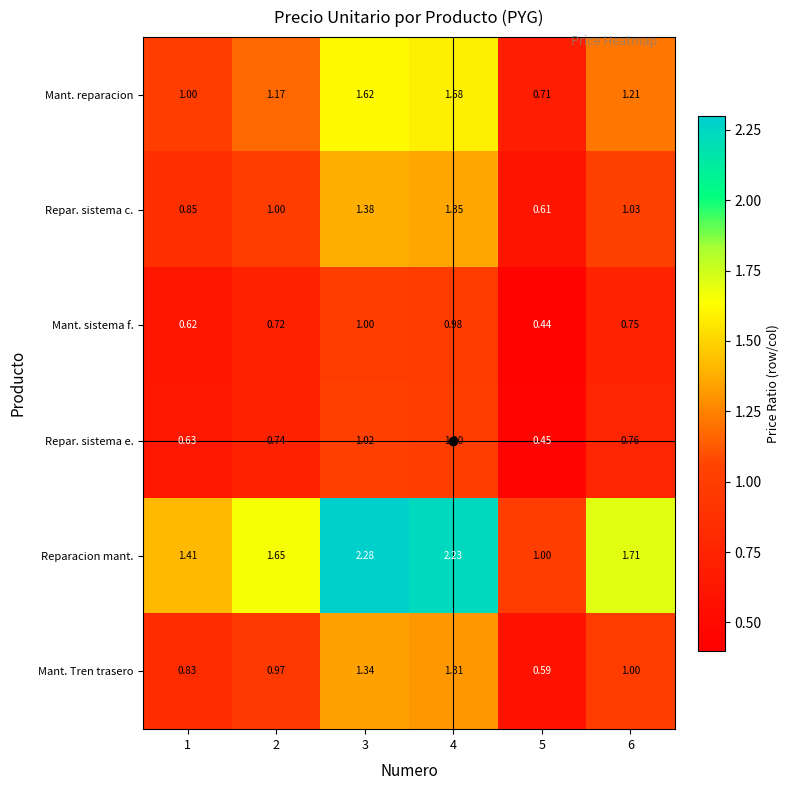

Which series has the largest total across all categories?

Reparacion mant.